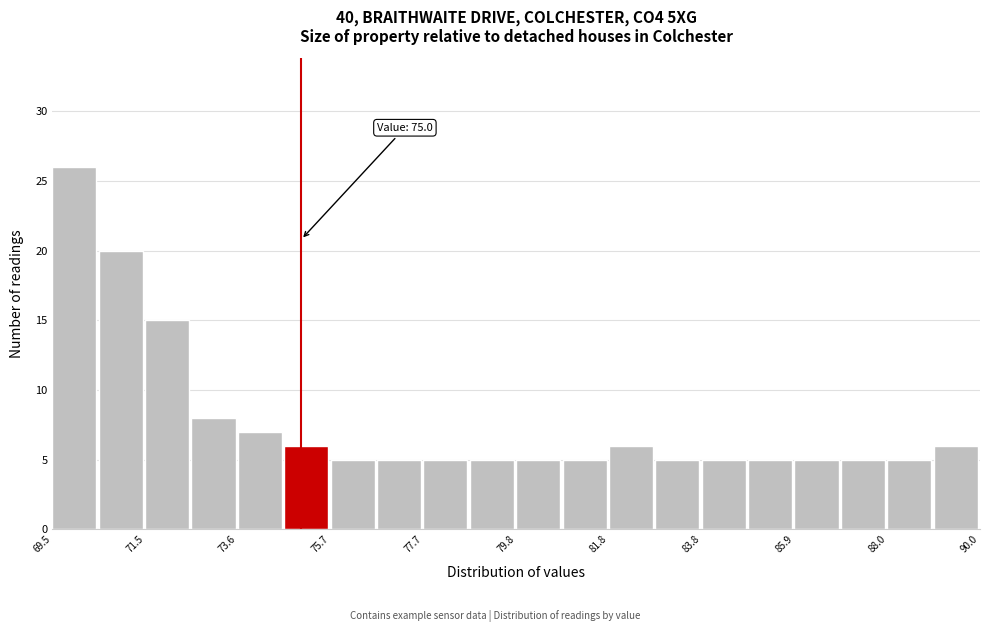

Around what value on the x-axis is the tallest bar? Give the approximate position of its centre, as read against the axis.

70.0